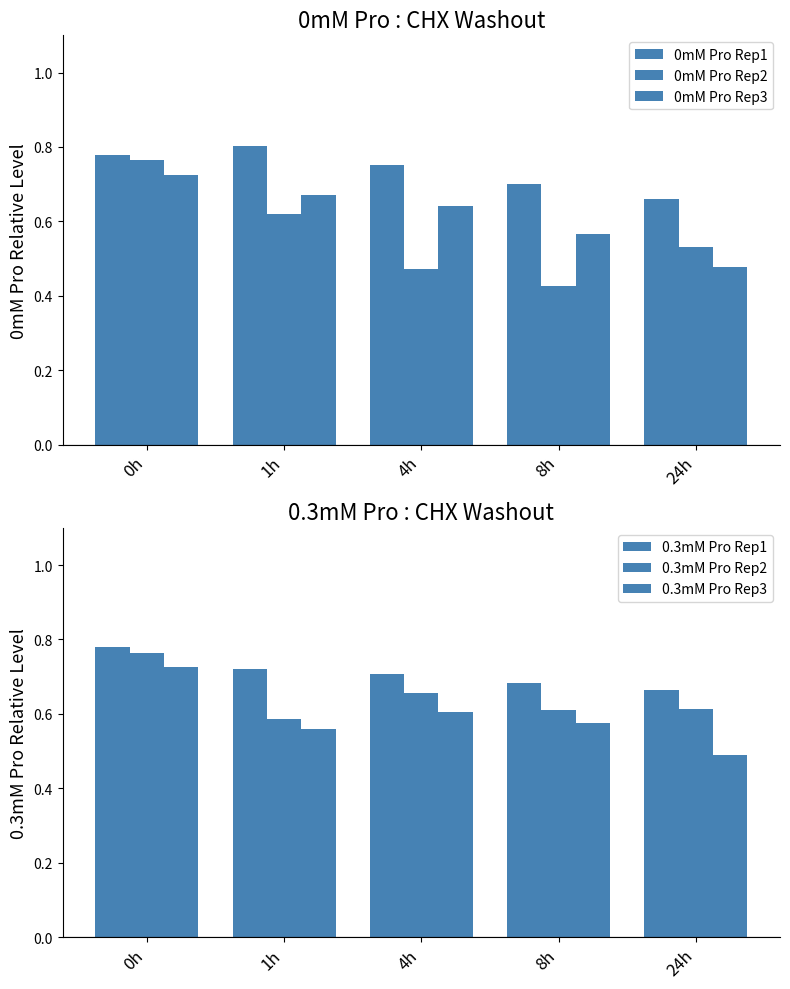

Is the value of 0mM Pro Rep1 at 1h greater than the value of 0mM Pro Rep2 at 4h?

Yes